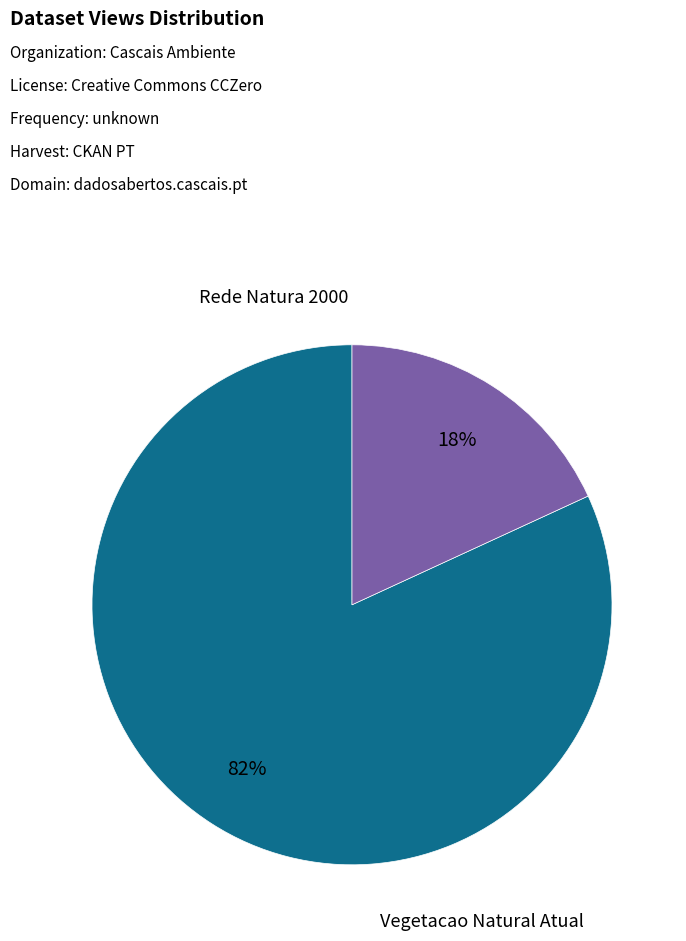

To the nearest percent, what is the difference between the largest and smallest slice percentages?

64%